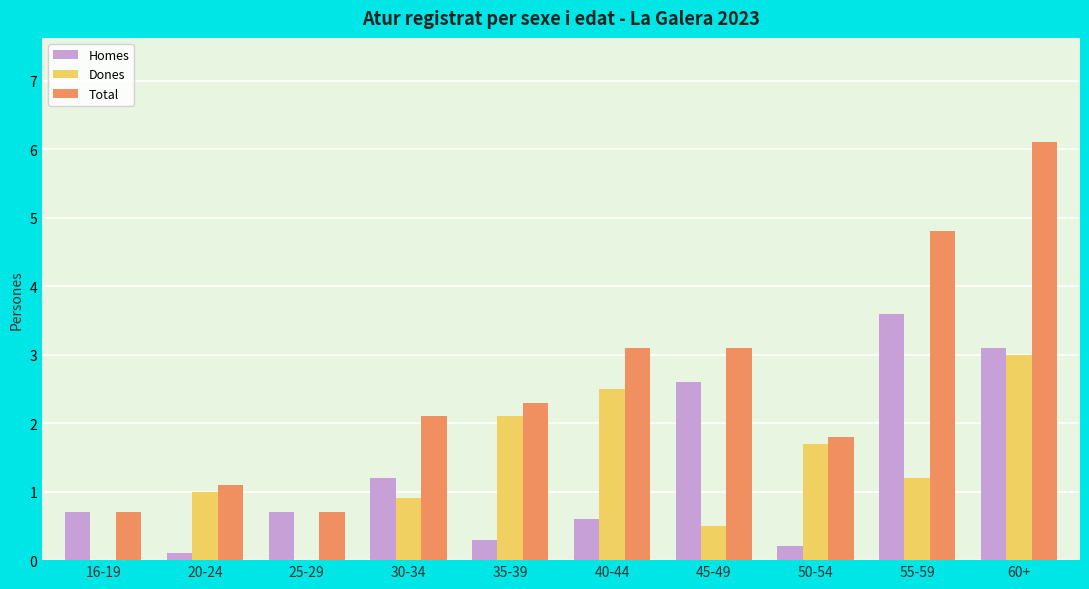

What is the spread (max minus min) of values at 50-54?

1.6